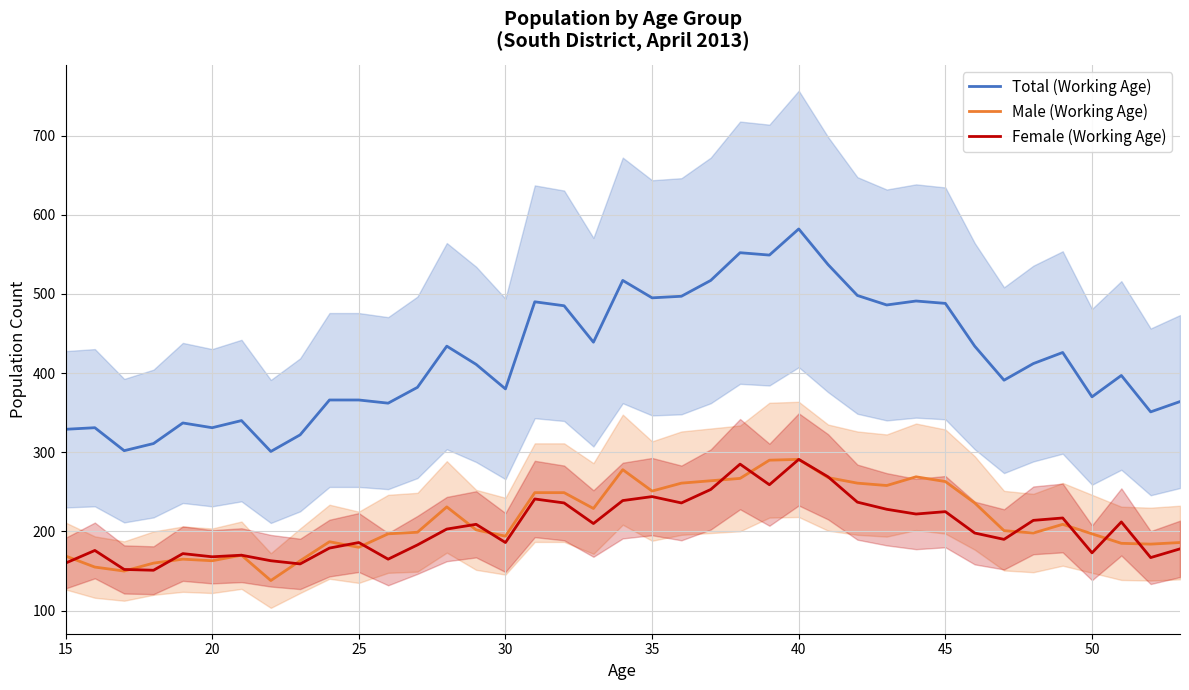

True or false: Male (Working Age) and Total (Working Age) intersect in this chart.

False